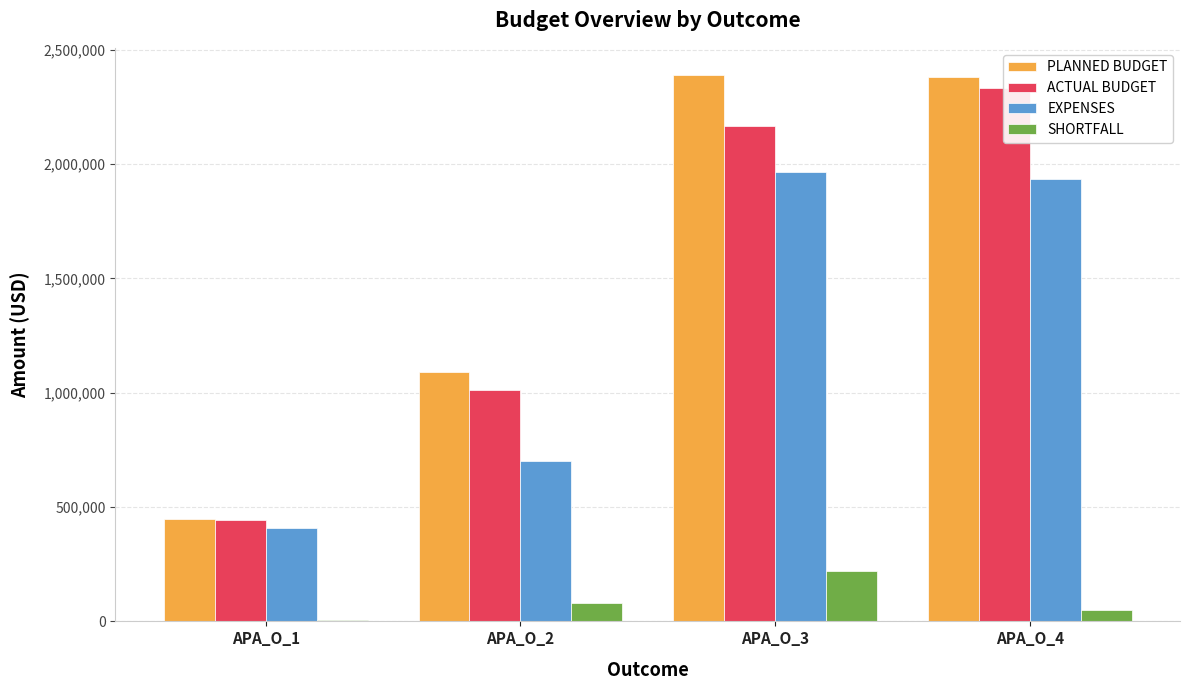

List the labels in order of SHORTFALL value, largest first.

APA_O_3, APA_O_2, APA_O_4, APA_O_1